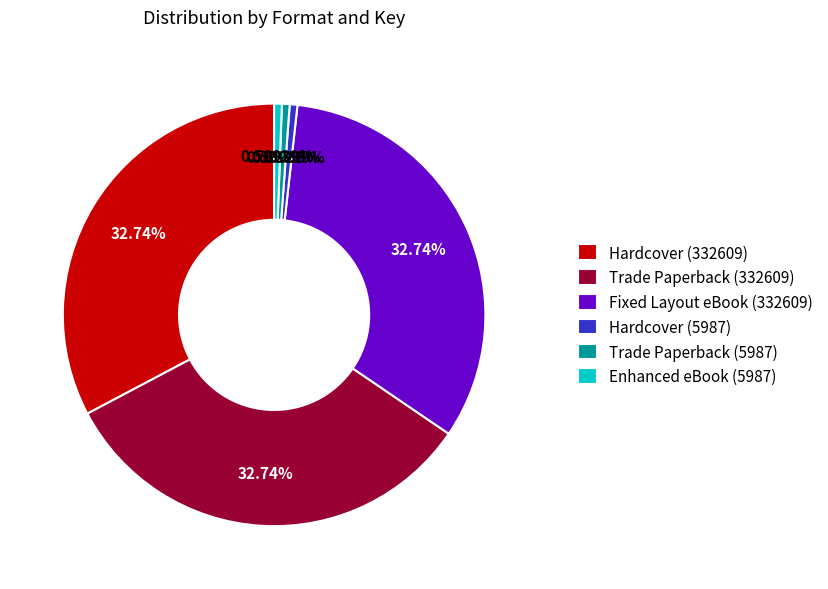

How many segments does this pie chart have?

6